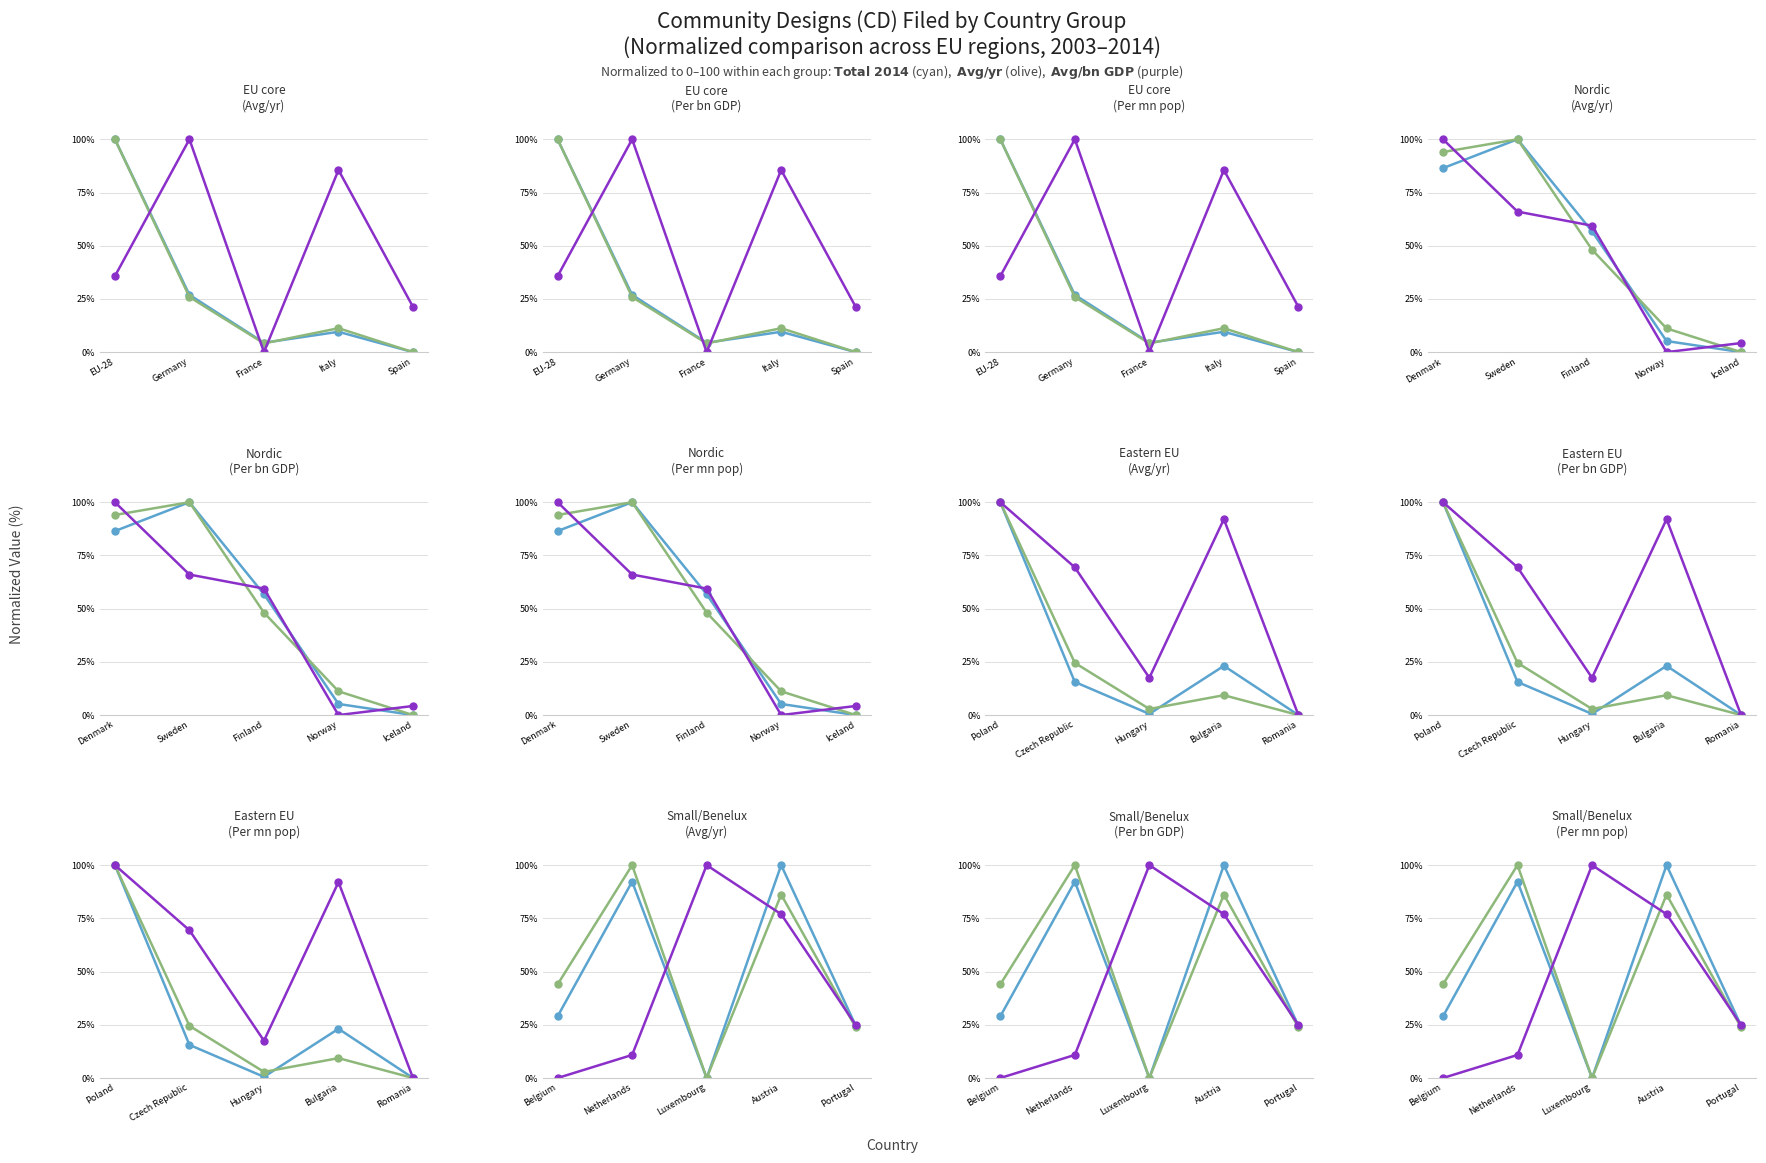

Between Portugal and Netherlands, which is larger?

Netherlands